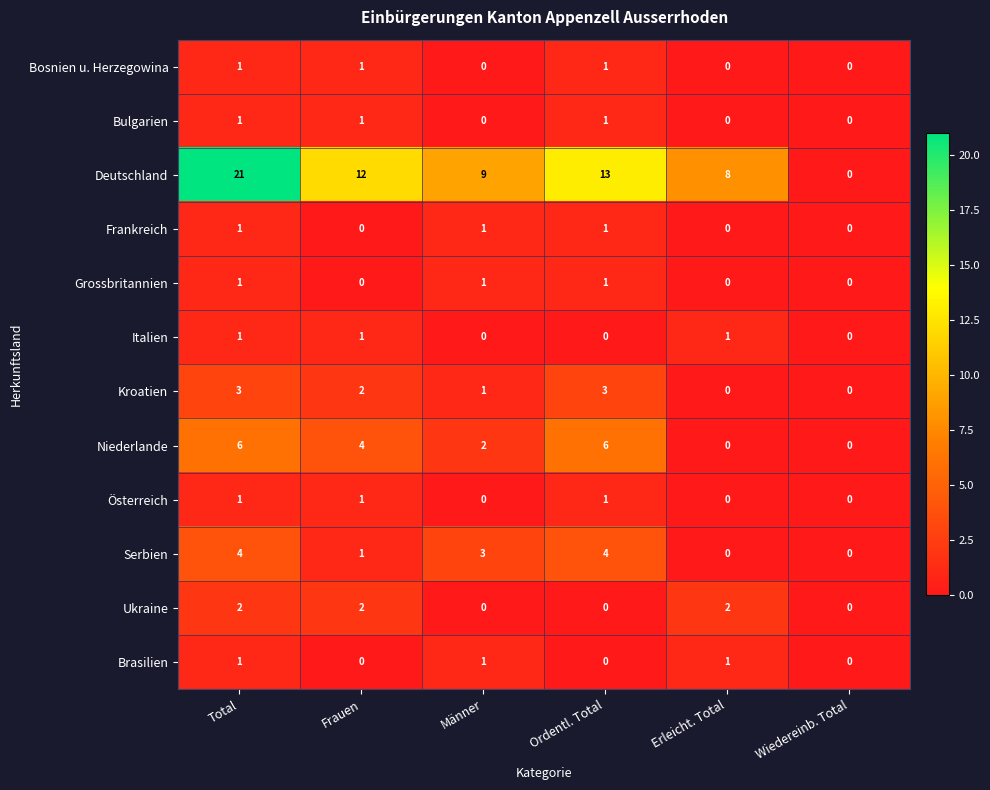

What is the sum of all Niederlande values?

18